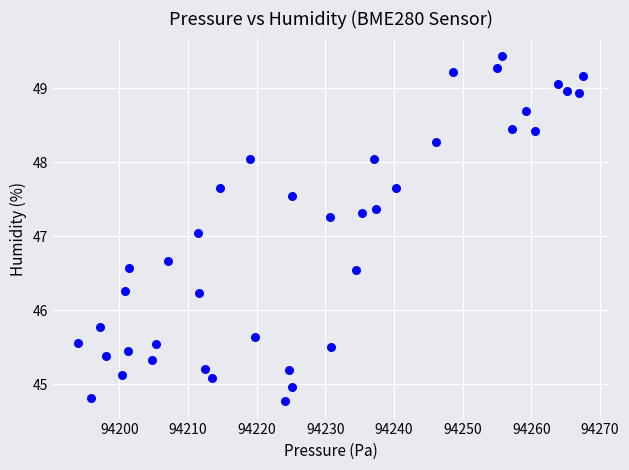

What is the range of Y values (max minus min)?

4.7